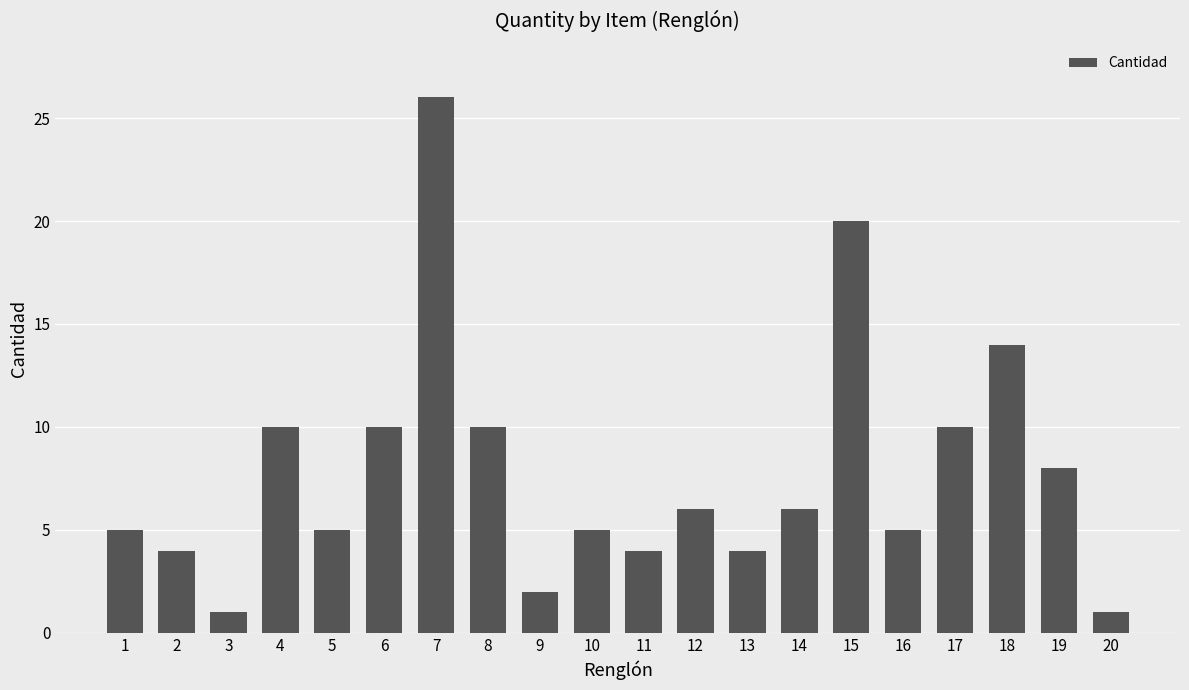

Reading left to right, extract all data points from this chart.

1=5	2=4	3=1	4=10	5=5	6=10	7=26	8=10	9=2	10=5	11=4	12=6	13=4	14=6	15=20	16=5	17=10	18=14	19=8	20=1